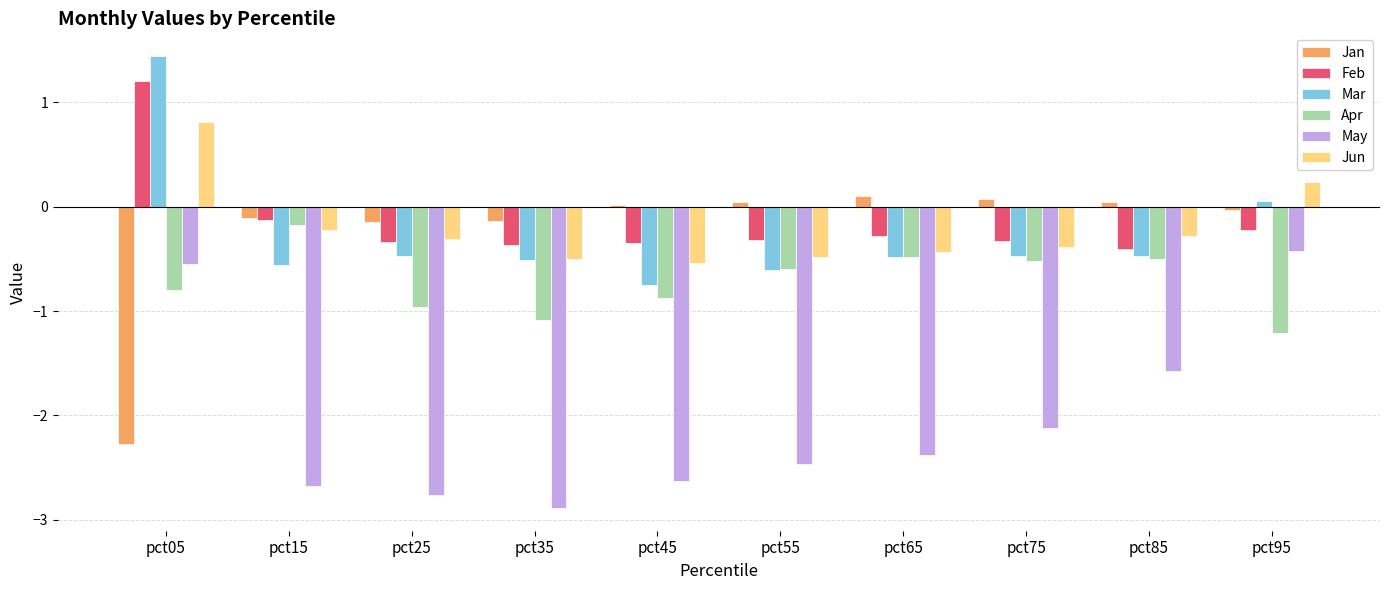

What is the total value across all series at pct65?

-4.0